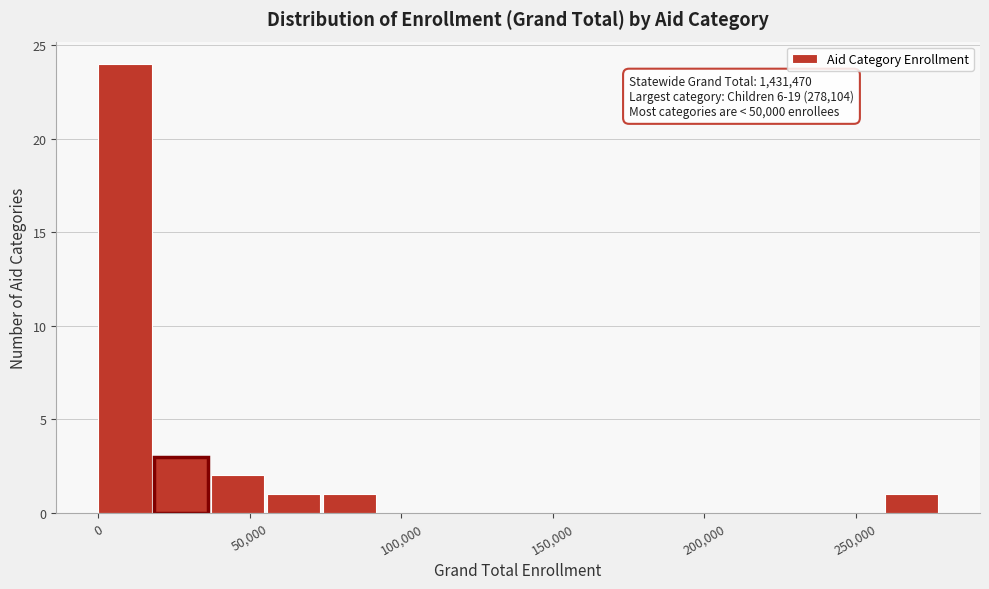

Around what value on the x-axis is the tallest bar? Give the approximate position of its centre, as read against the axis.

10000